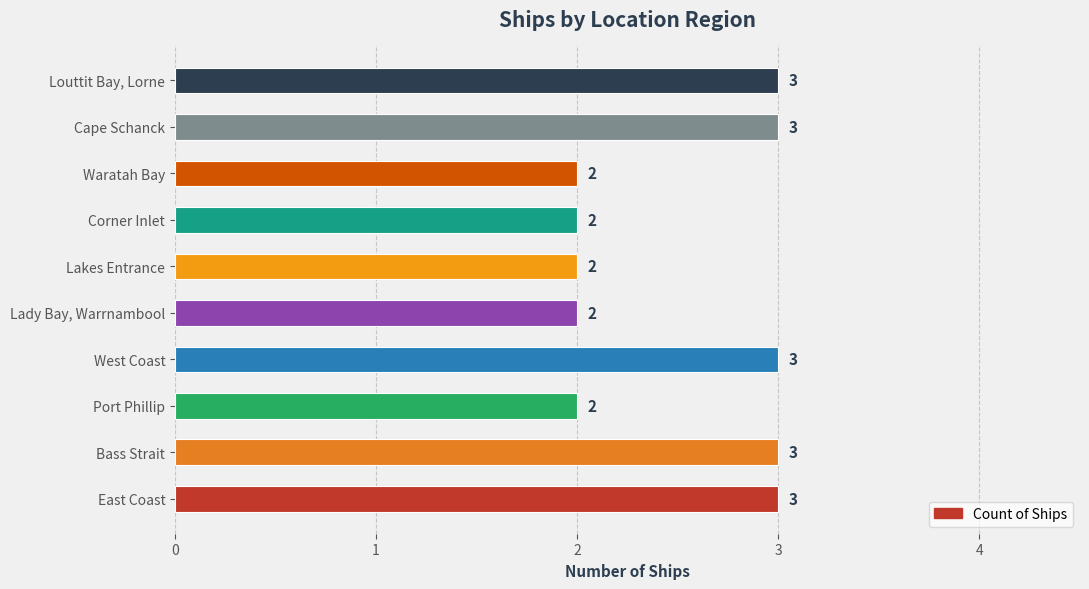

The value at Cape Schanck is 5. True or false?

False